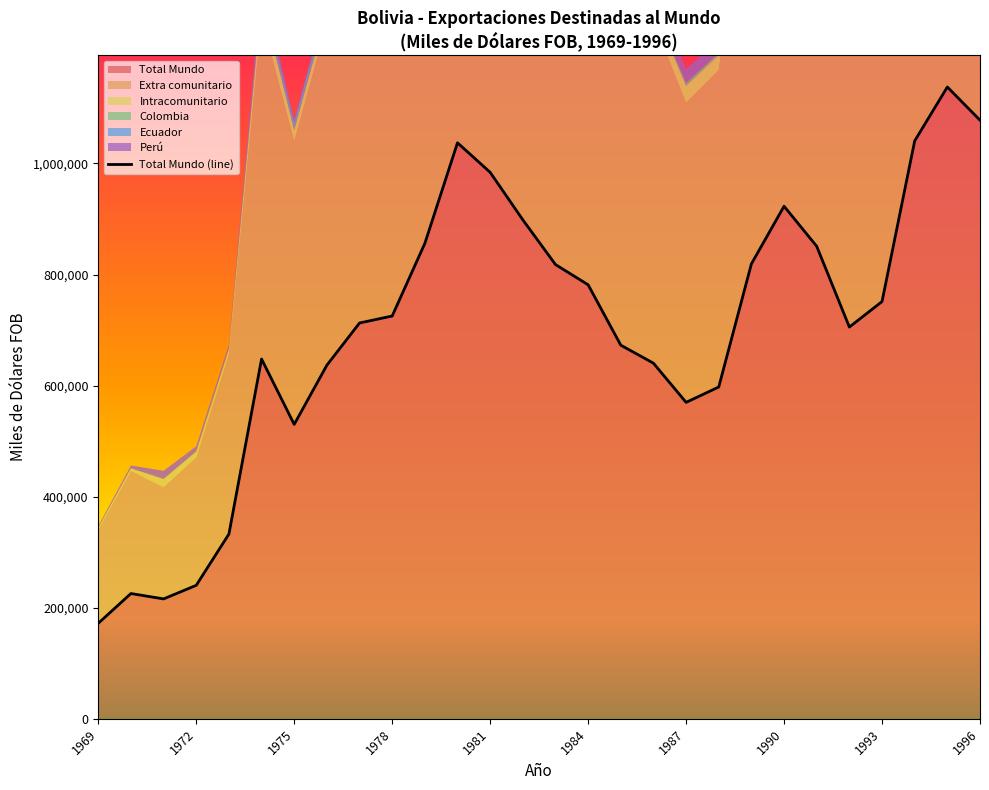

Rank the categories by Intracomunitario value from lowest to highest.

1969, 1970, 1973, 1977, 1972, 1978, 1984, 1971, 1985, 1979, 1975, 1976, 1983, 1986, 1988, 1982, 1987, 1974, 1980, 1981, 1989, 1990, 1991, 1992, 1993, 1994, 1995, 1996